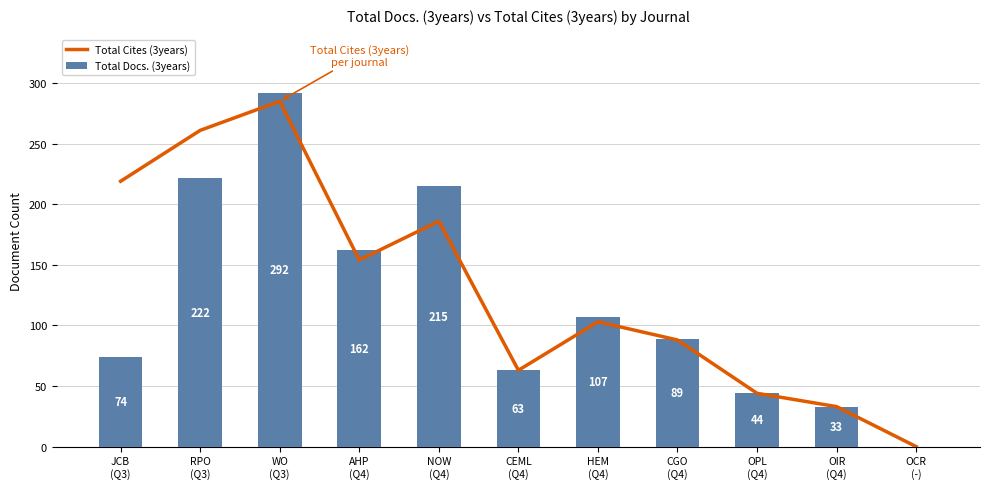

List the series in order of their peak value, lowest first.

Total Cites (3years), Total Docs. (3years)